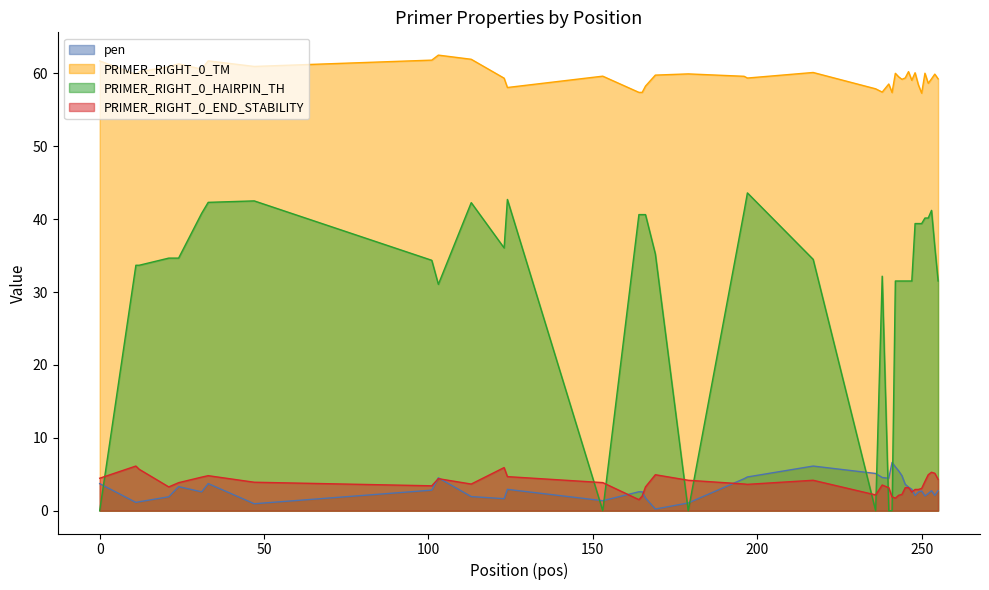

How many data points in PRIMER_RIGHT_0_HAIRPIN_TH are above 34?

23